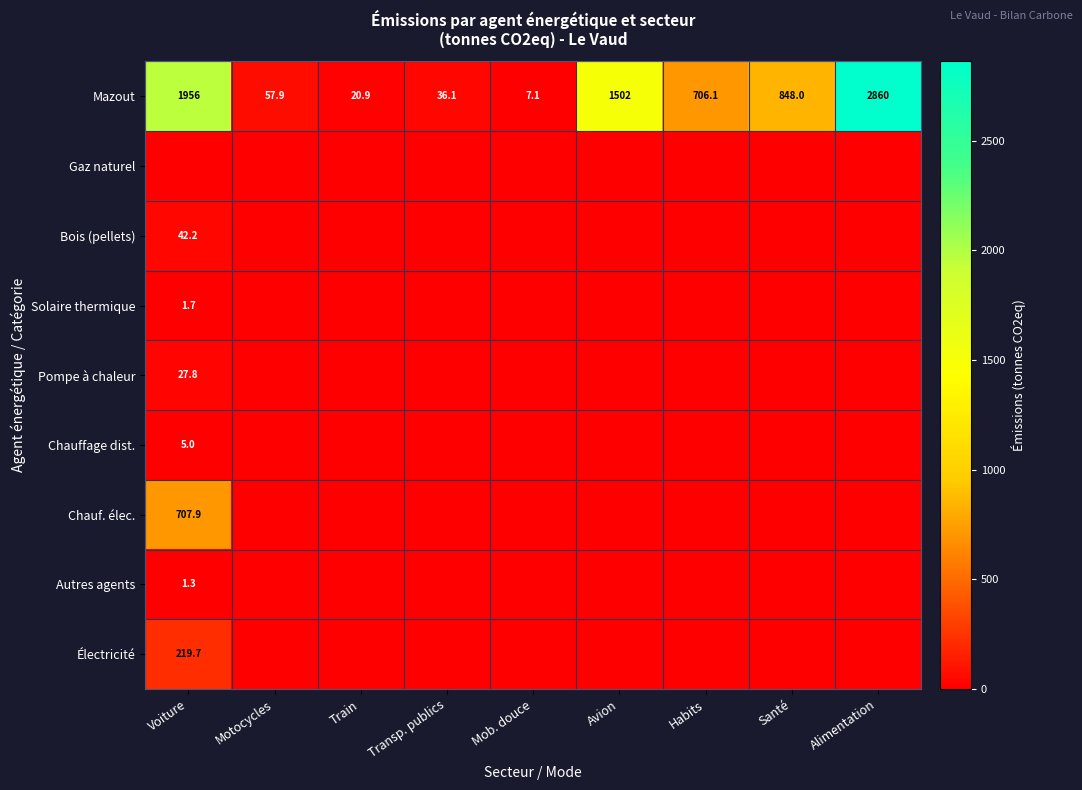

Which category has the lowest value in the Mazout series?

Mob. douce